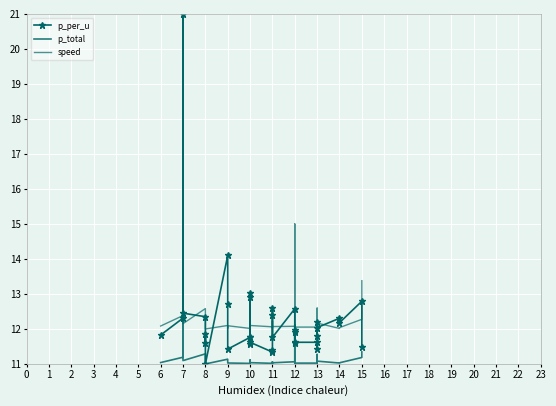

Between 7 and 15, which series saw the biggest shift?

p_per_u